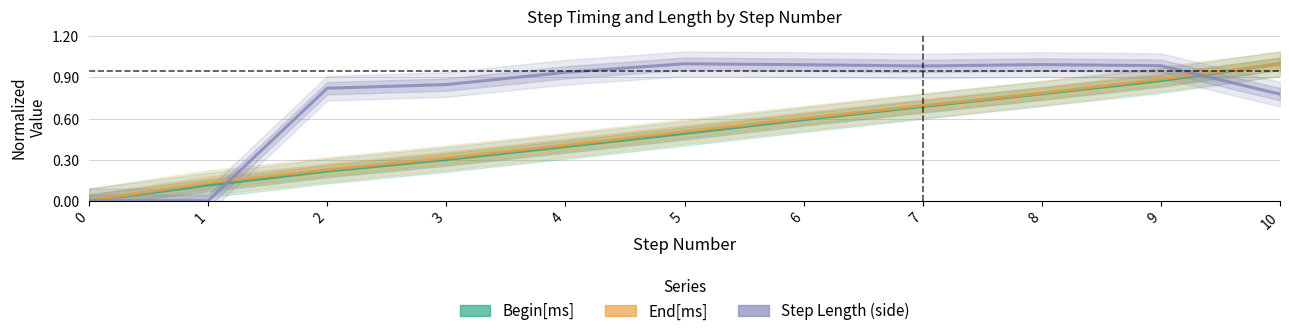

Which series has the largest range (max minus min)?

Begin[ms]